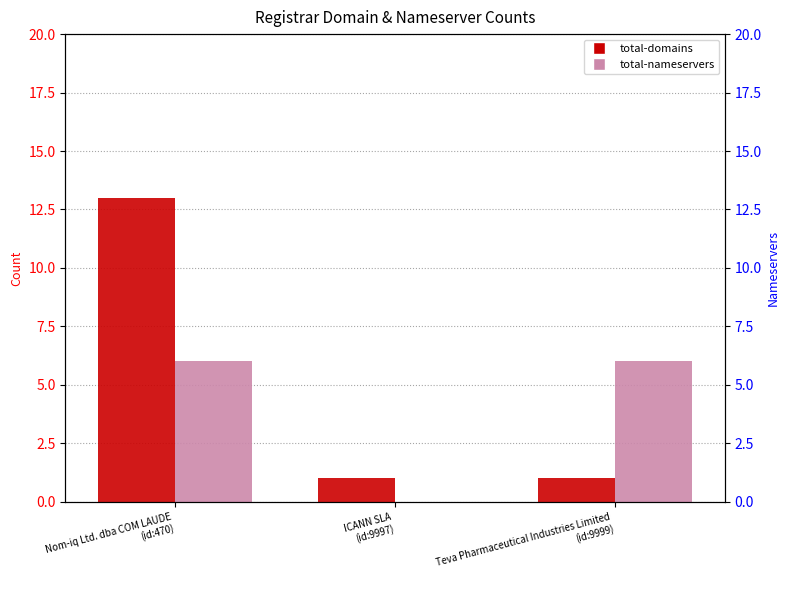

How many data points in total-nameservers are less than 6?

1